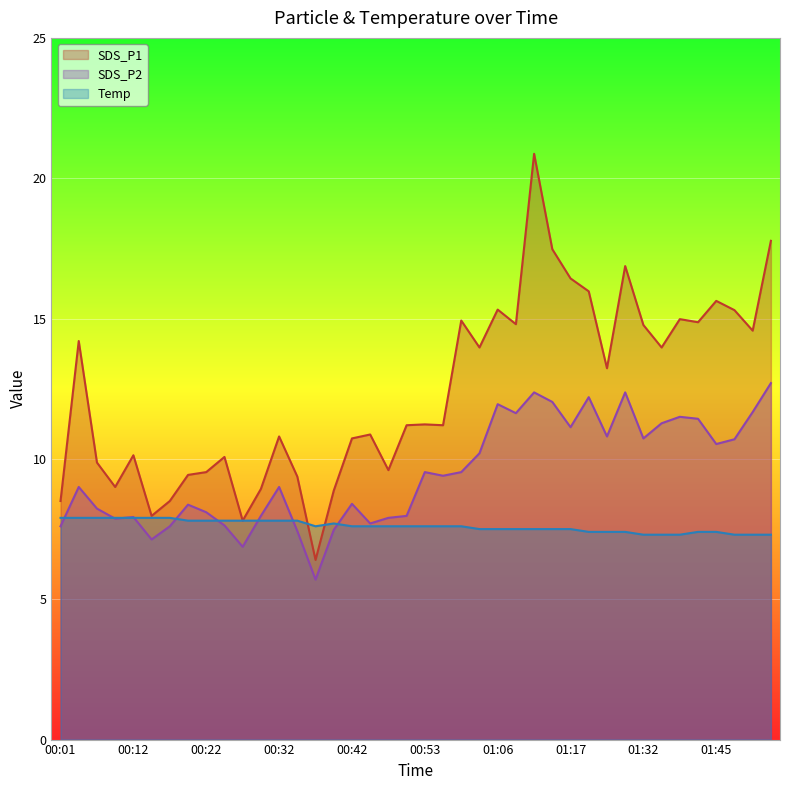

Count the number of data series in this chart.

3